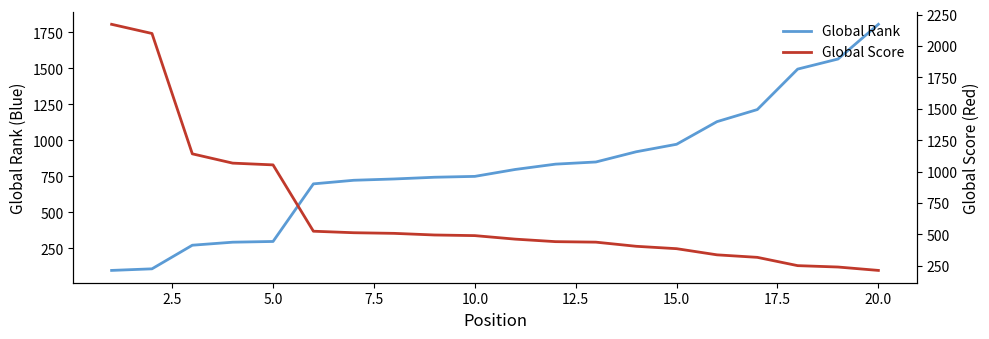

What is the smallest value displayed?

97